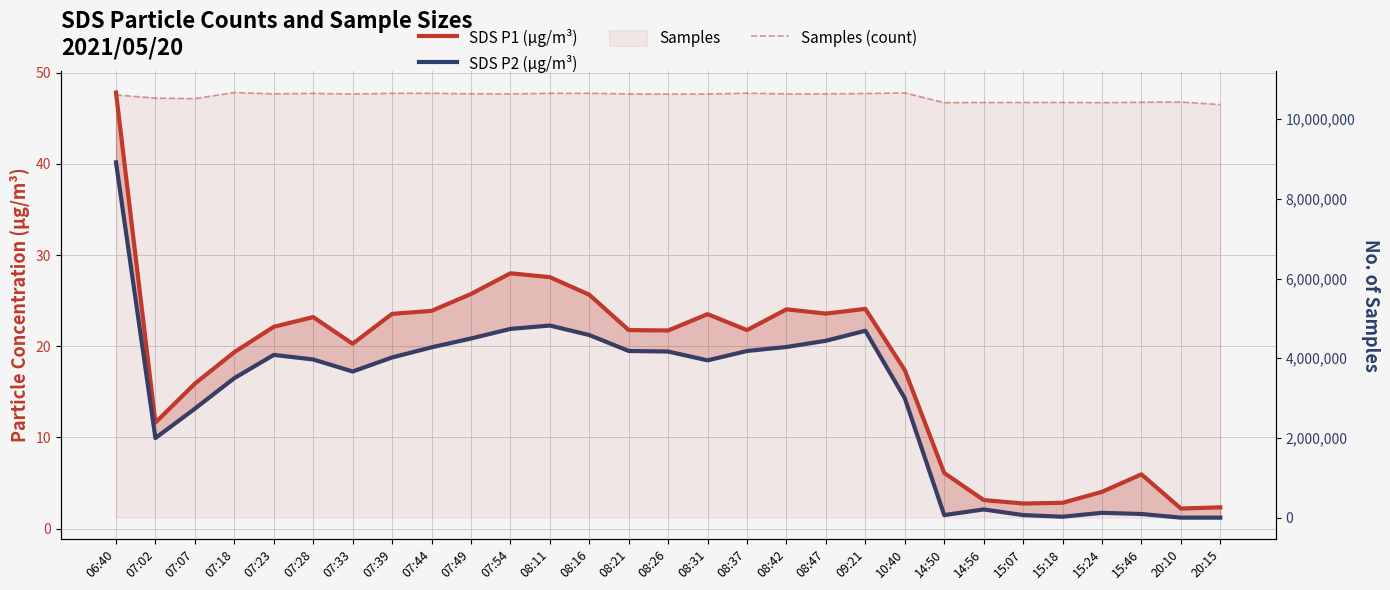

At how many categories does at least one series exceed 10221728?

29